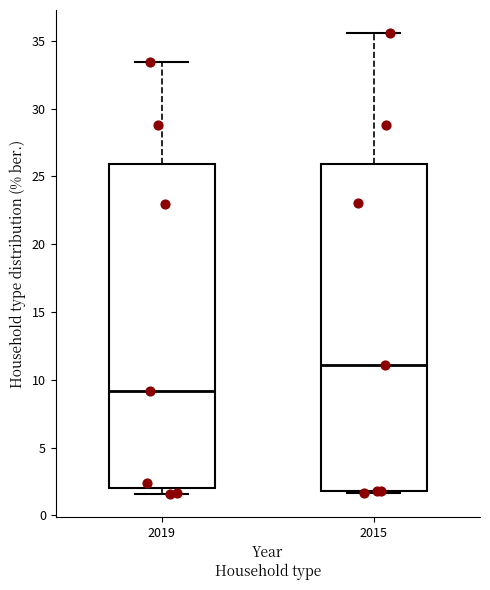

Where is the lower edge of the box at x = 2019 on the y-axis? The values are not printed on the chart, so give them approximately, as read against the axis.

2.0